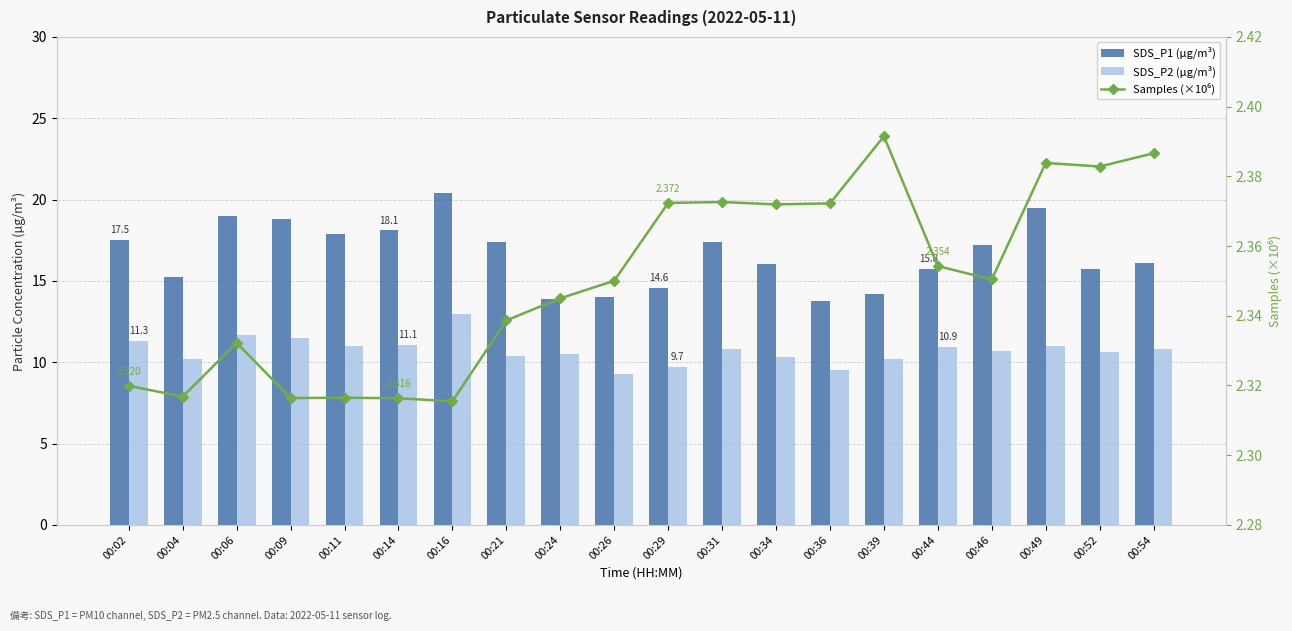

What is the value of the Samples (×10⁶) bar at the 18th from the left?

2.4